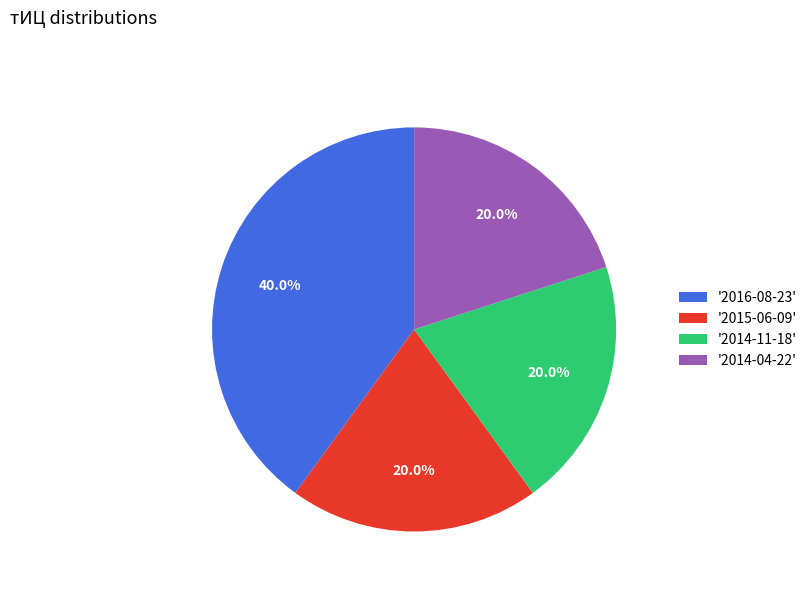

Which category has the biggest portion of the pie?

'2016-08-23'